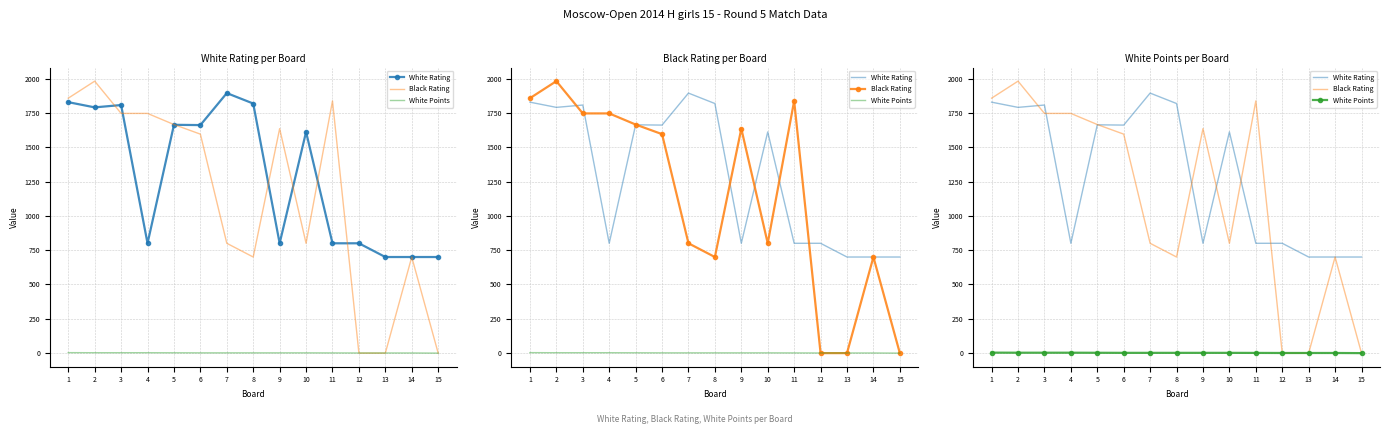

Is this an area chart (filled region under the line)?

No